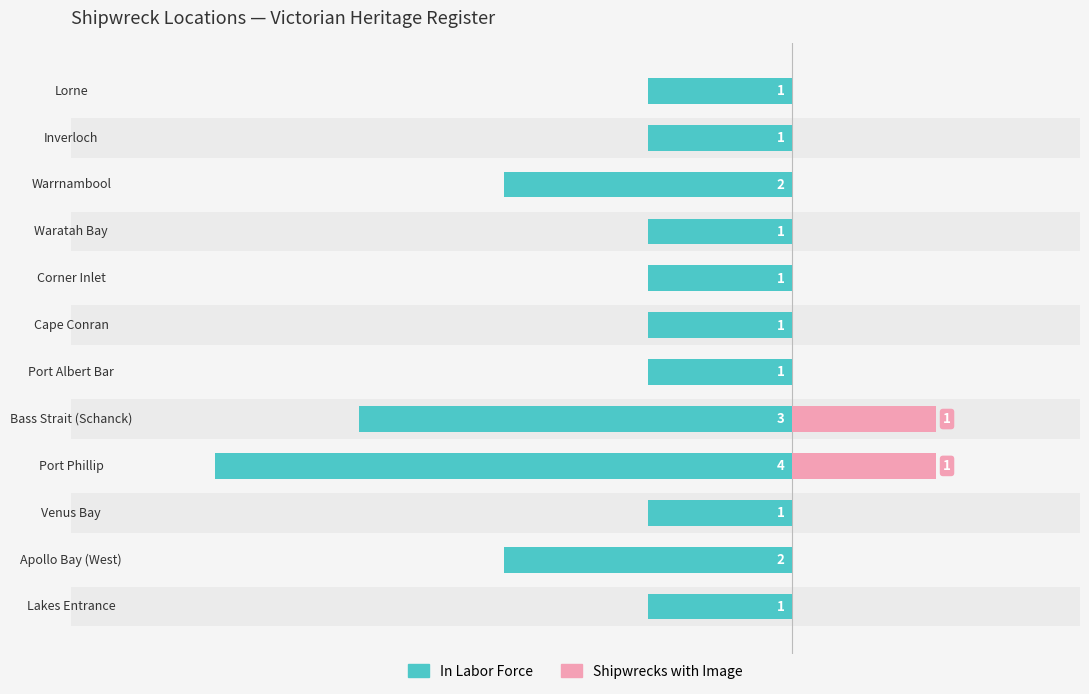

What is the difference between the highest and lowest values at Venus Bay?

1